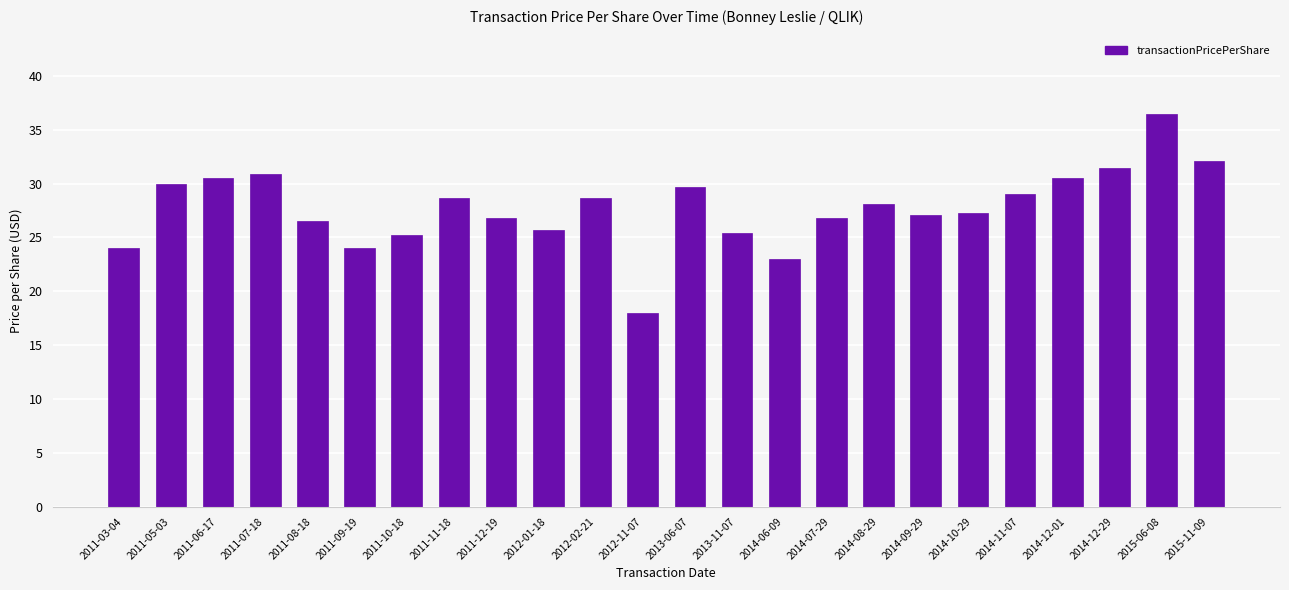

What is the difference between the maximum and second lowest values?

13.5